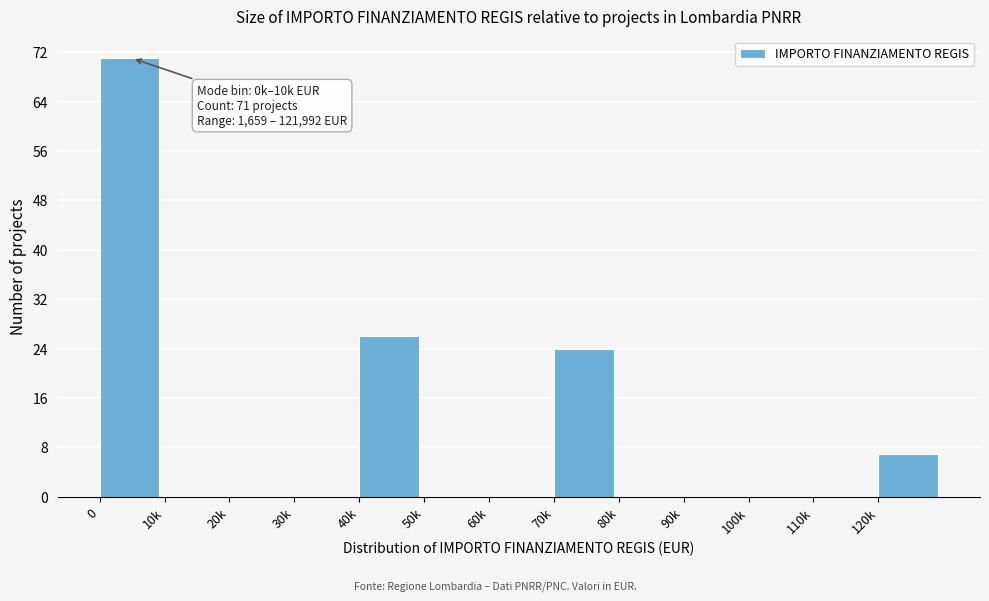

Reading left to right, what are all the values shown in this chart?

0=71	10k=0	20k=0	30k=0	40k=26	50k=0	60k=0	70k=24	80k=0	90k=0	100k=0	110k=0	120k=7